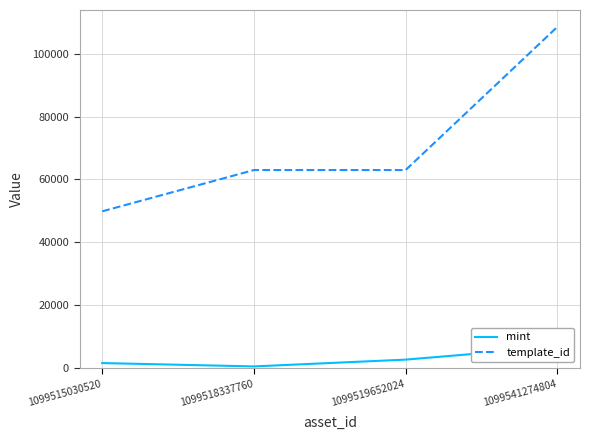

What is the value of the template_id point at the 2nd from the left?

62974